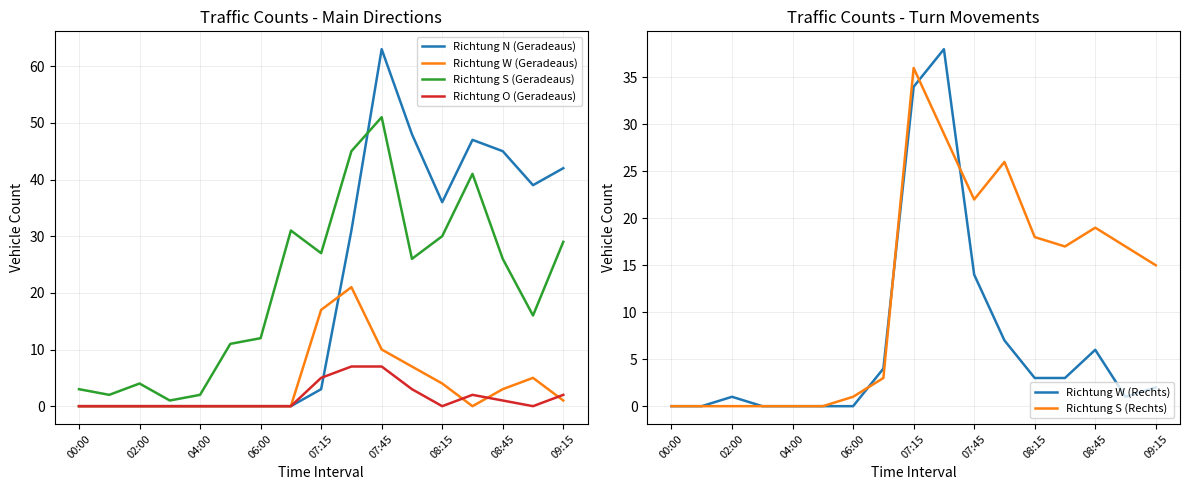

True or false: Richtung W (Geradeaus) and Richtung W (Rechts) intersect in this chart.

True